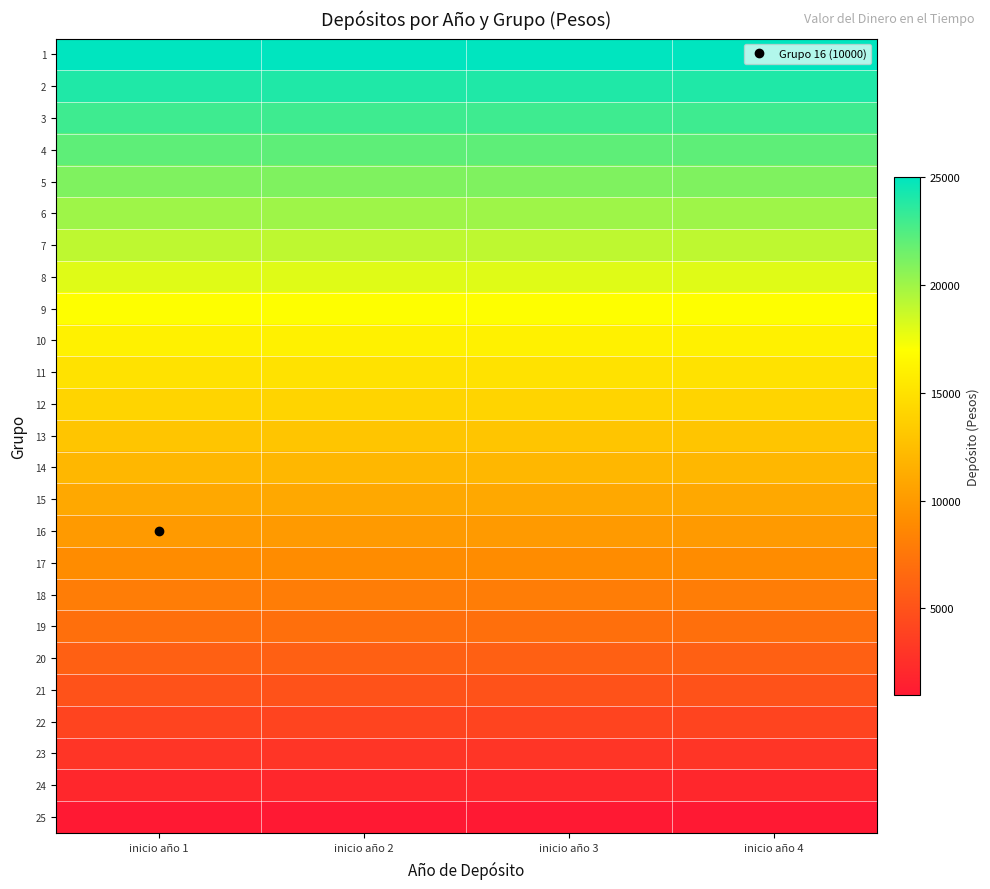

Which has a higher value, inicio año 1 or inicio año 3?

inicio año 1